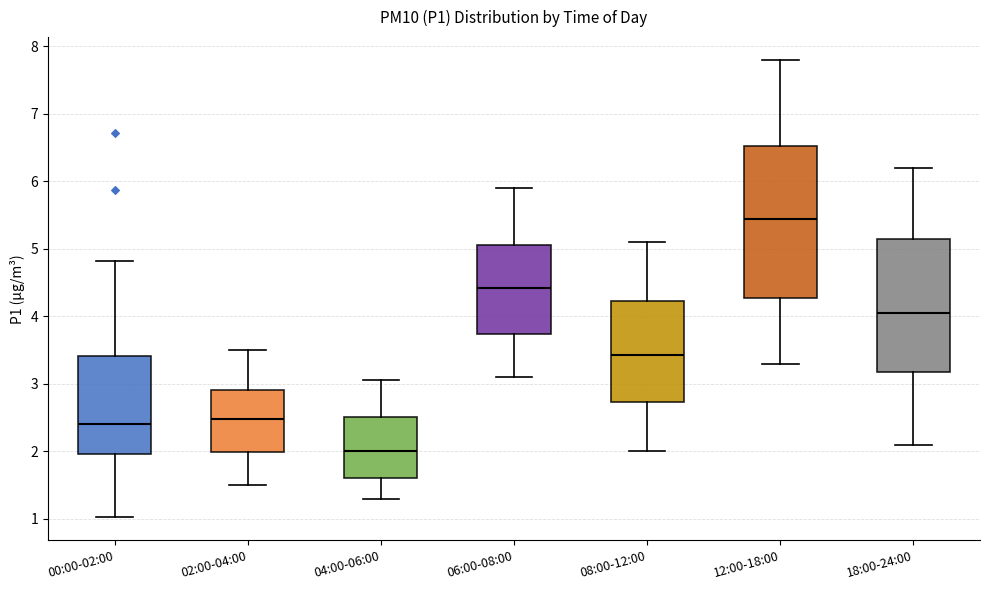

Reading left to right, transcribe this box plot: for each box, give where its median line is, the range the box spans, and where its two whiskers end, as read against the y-axis. The values are not printed on the chart, so give them approximately, as read against the axis.

00:00-02:00: median 2.4, box 2.0 to 3.4, whiskers 1.0 to 4.8
02:00-04:00: median 2.5, box 2.0 to 2.9, whiskers 1.5 to 3.5
04:00-06:00: median 2.0, box 1.6 to 2.5, whiskers 1.3 to 3.1
06:00-08:00: median 4.4, box 3.7 to 5.1, whiskers 3.1 to 5.9
08:00-12:00: median 3.4, box 2.7 to 4.2, whiskers 2.0 to 5.1
12:00-18:00: median 5.5, box 4.3 to 6.5, whiskers 3.3 to 7.8
18:00-24:00: median 4.1, box 3.2 to 5.2, whiskers 2.1 to 6.2